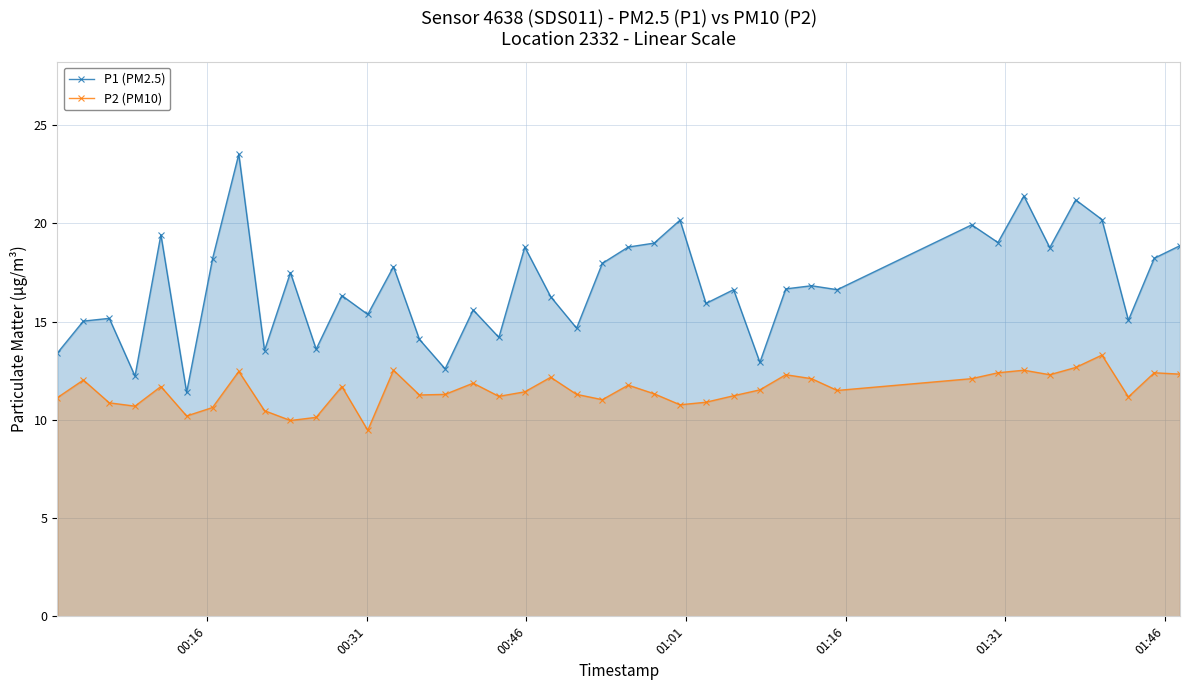

Which series has the widest spread of values?

P1 (PM2.5)